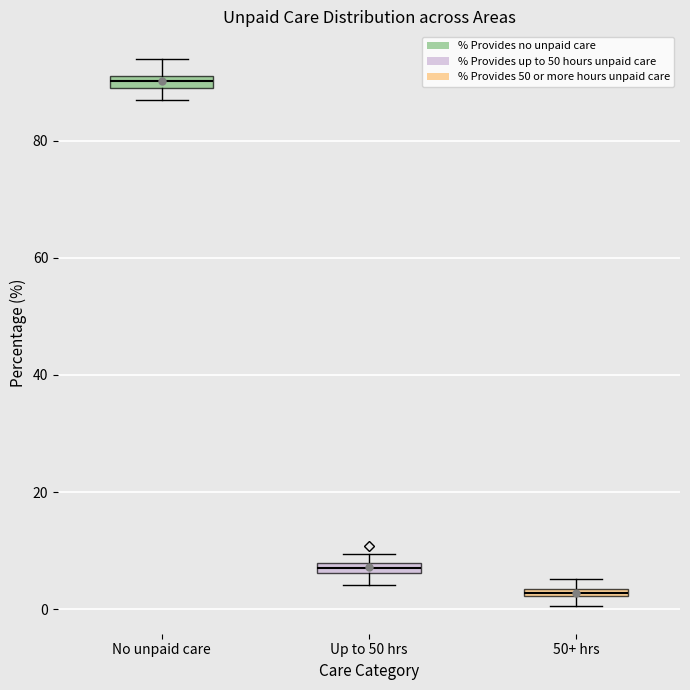

Which box's median line is the lowest?

50+ hrs